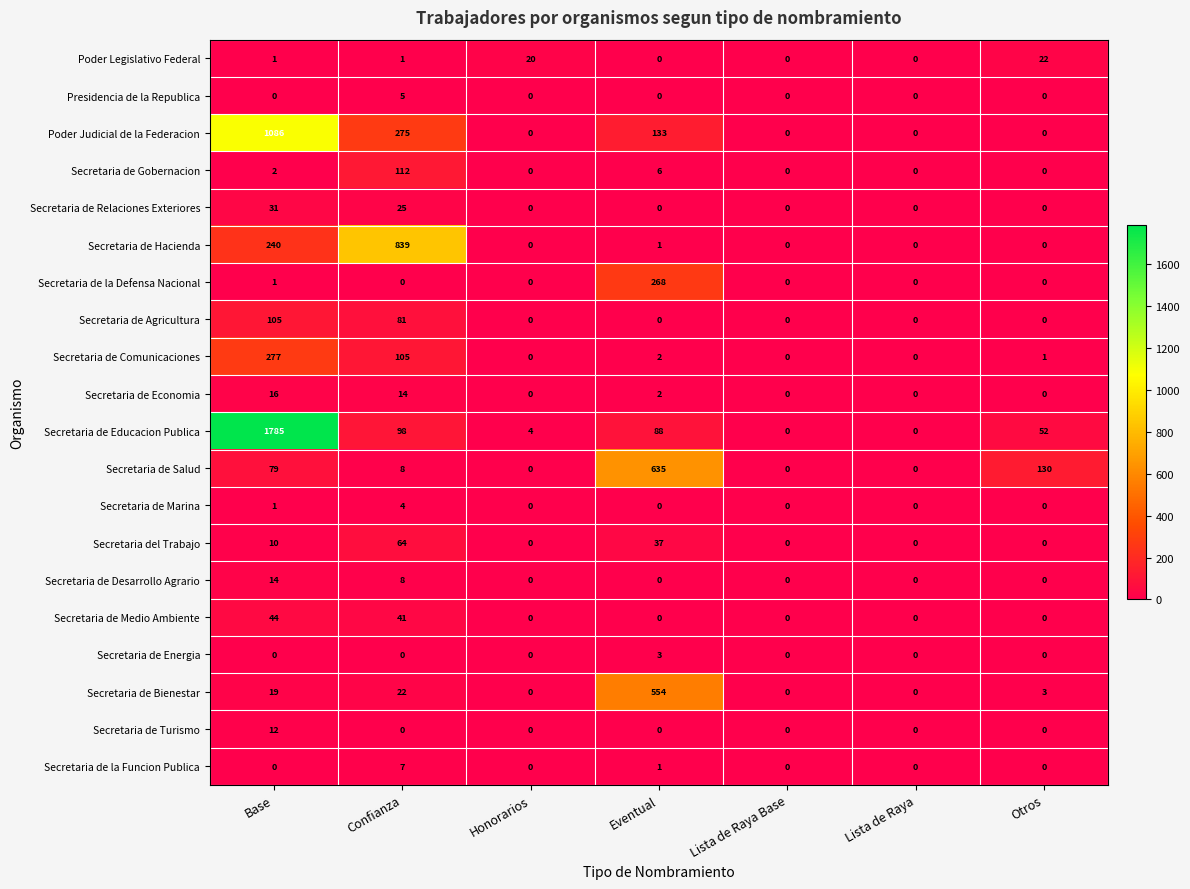

Rank the series by their maximum value, from highest to lowest.

Secretaria de Educacion Publica, Poder Judicial de la Federacion, Secretaria de Hacienda, Secretaria de Salud, Secretaria de Bienestar, Secretaria de Comunicaciones, Secretaria de la Defensa Nacional, Secretaria de Gobernacion, Secretaria de Agricultura, Secretaria del Trabajo, Secretaria de Medio Ambiente, Secretaria de Relaciones Exteriores, Poder Legislativo Federal, Secretaria de Economia, Secretaria de Desarrollo Agrario, Secretaria de Turismo, Secretaria de la Funcion Publica, Presidencia de la Republica, Secretaria de Marina, Secretaria de Energia